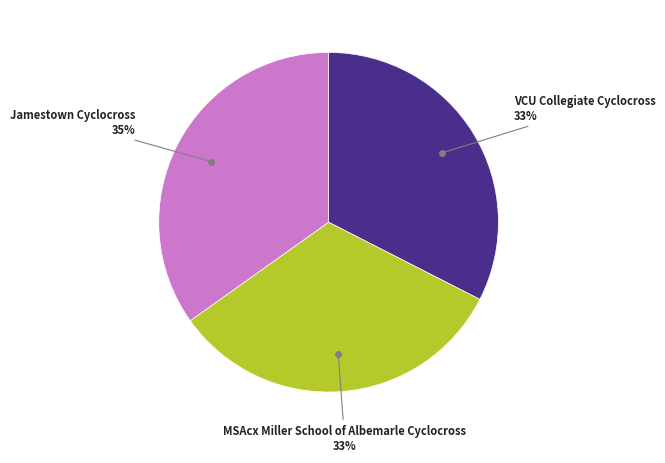

To the nearest percent, what is the difference between the largest and smallest slice percentages?

2%